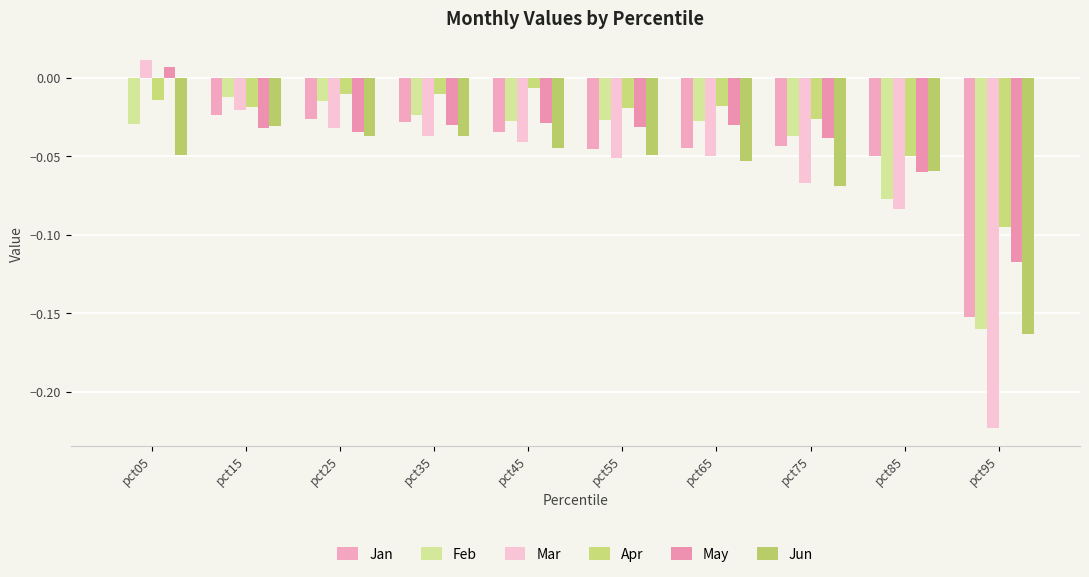

Which has a higher value, pct75 or pct25?

pct25